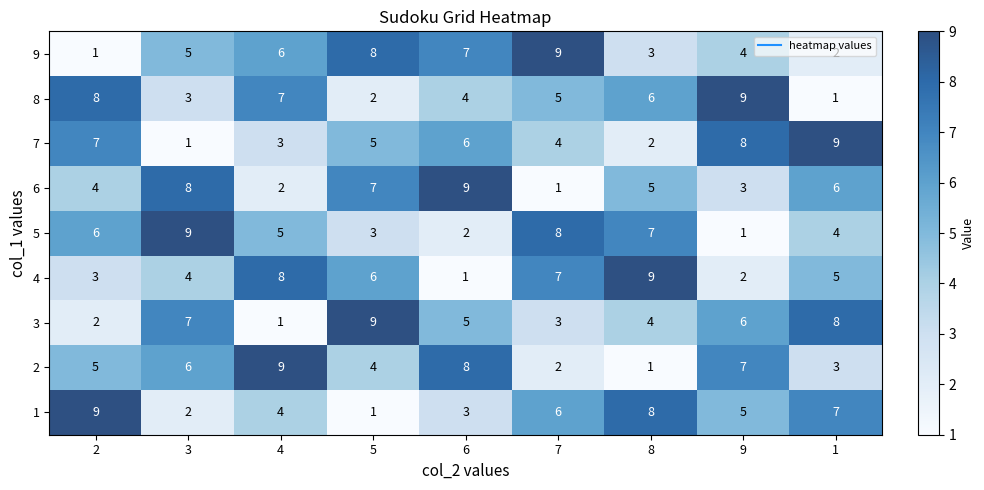

What is the difference between the highest and lowest values at 1?

8